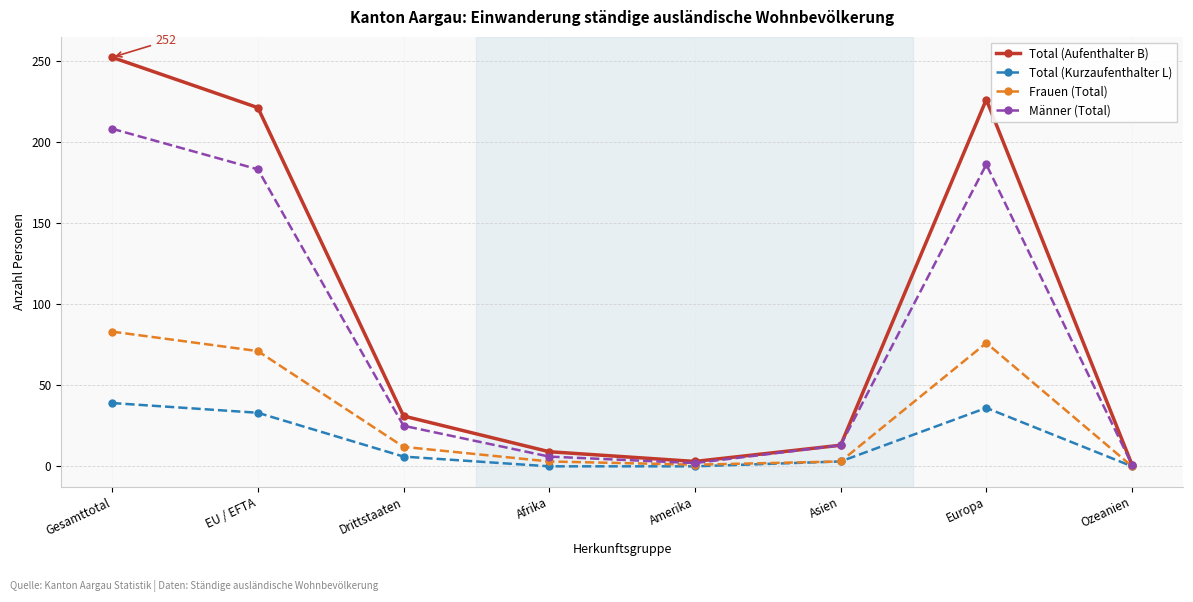

What is the label of the 5th point from the right?

Afrika